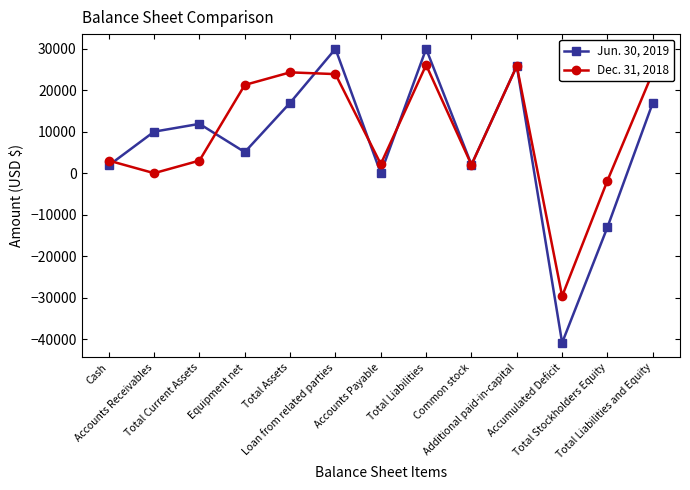

What is the total value across all series at Total Assets?

41237